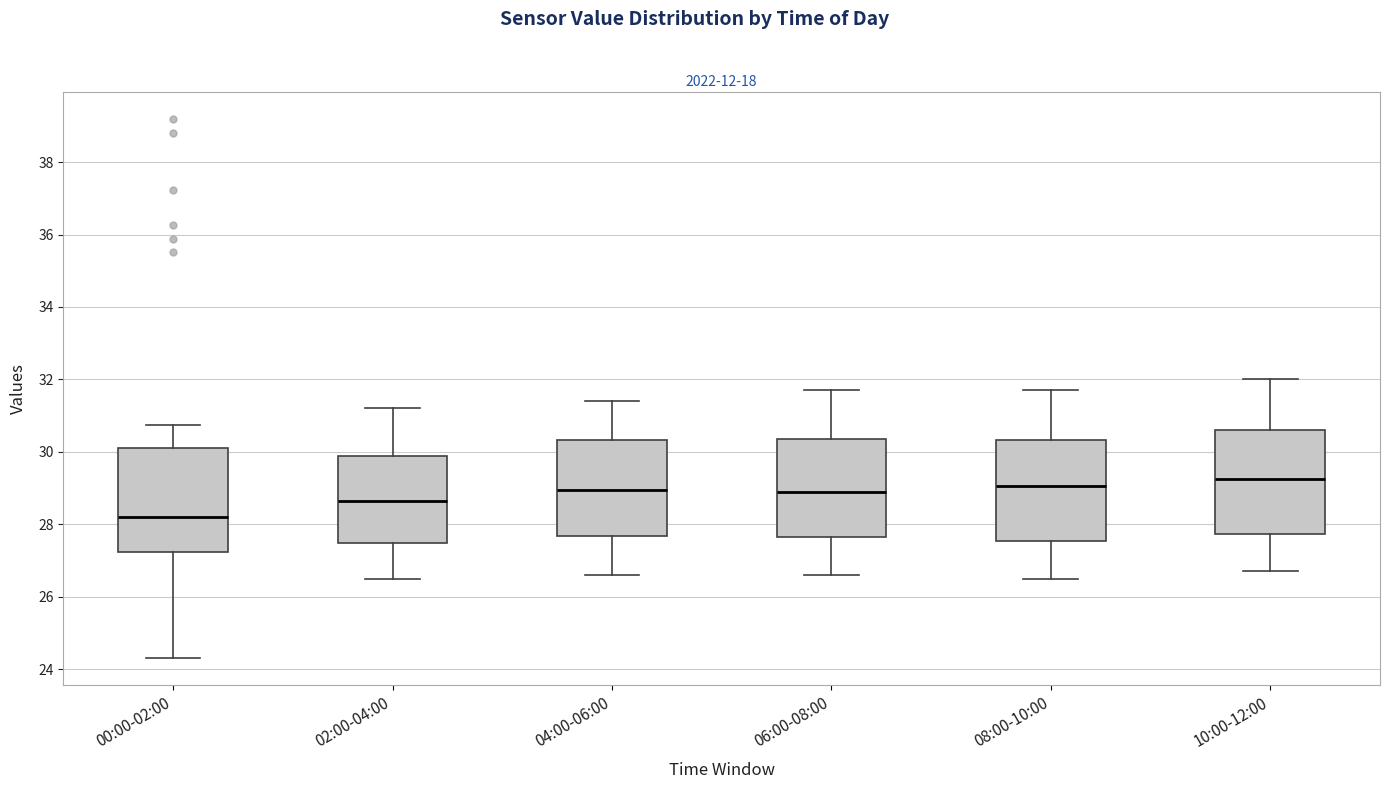

Reading left to right, transcribe this box plot: for each box, give where its median line is, the range the box spans, and where its two whiskers end, as read against the y-axis. The values are not printed on the chart, so give them approximately, as read against the axis.

00:00-02:00: median 28.2, box 27.2 to 30.2, whiskers 24.4 to 30.8
02:00-04:00: median 28.6, box 27.4 to 29.8, whiskers 26.6 to 31.2
04:00-06:00: median 29.0, box 27.6 to 30.4, whiskers 26.6 to 31.4
06:00-08:00: median 29.0, box 27.6 to 30.4, whiskers 26.6 to 31.8
08:00-10:00: median 29.0, box 27.6 to 30.4, whiskers 26.6 to 31.8
10:00-12:00: median 29.2, box 27.8 to 30.6, whiskers 26.8 to 32.0